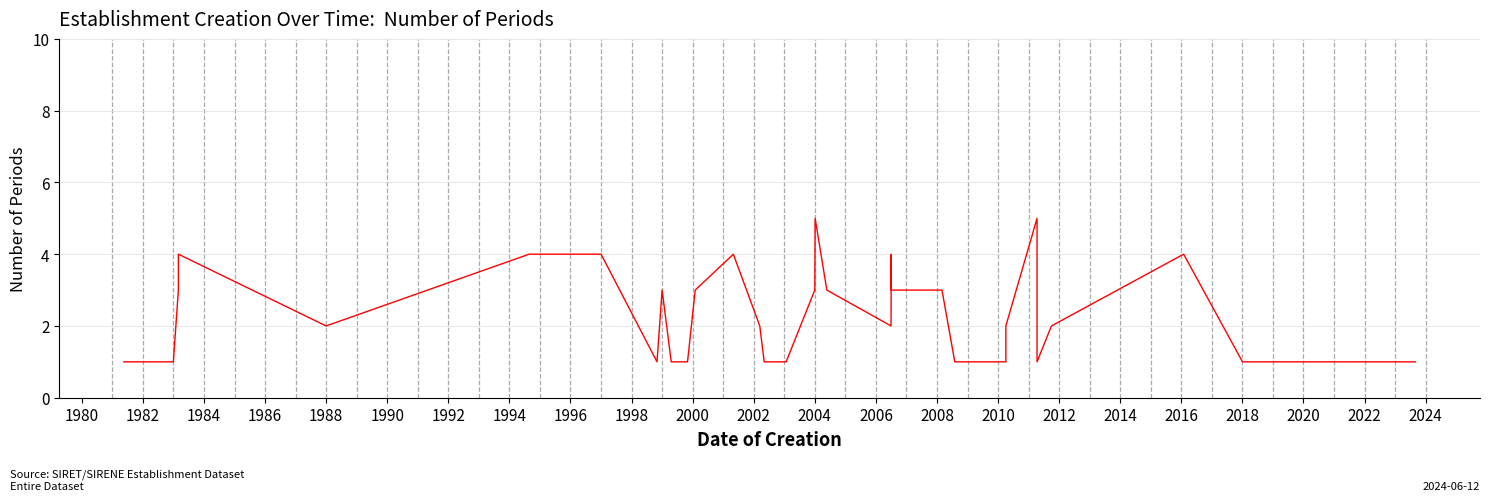

What is the sum of all values?

91